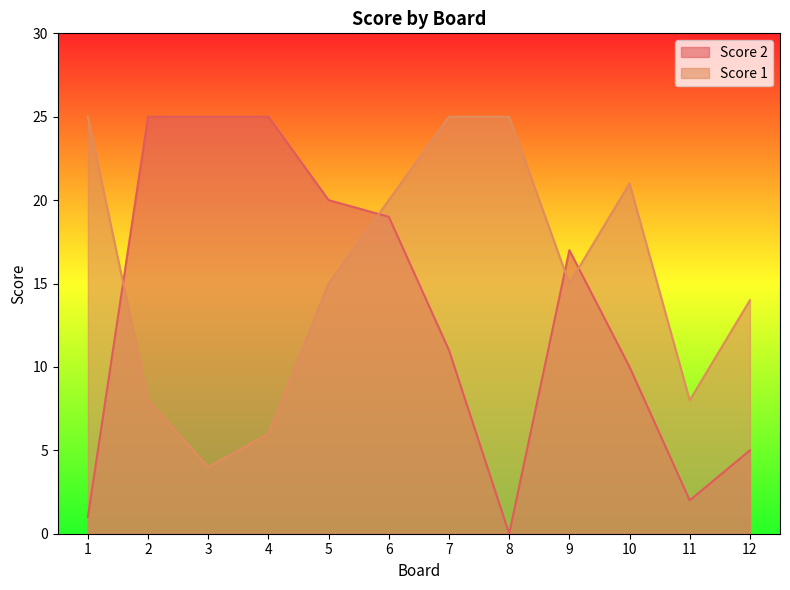

Between 6 and 12, which series saw the biggest shift?

Score 2